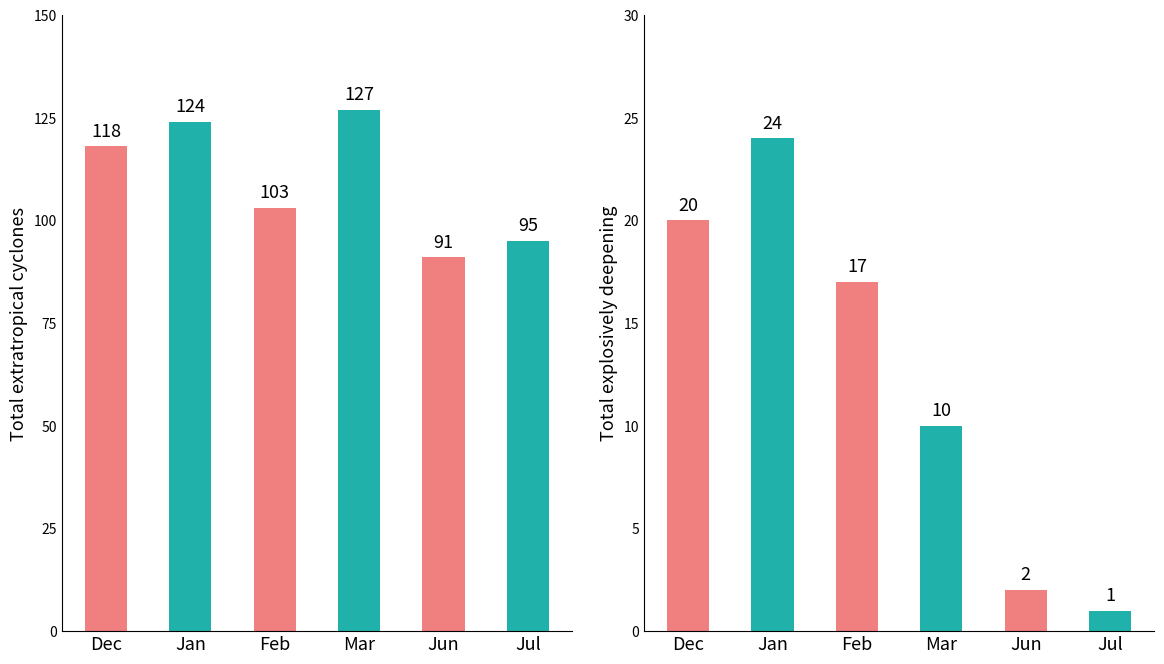

What is the sum of the Total explosively deepening values at Feb and Jul?

18